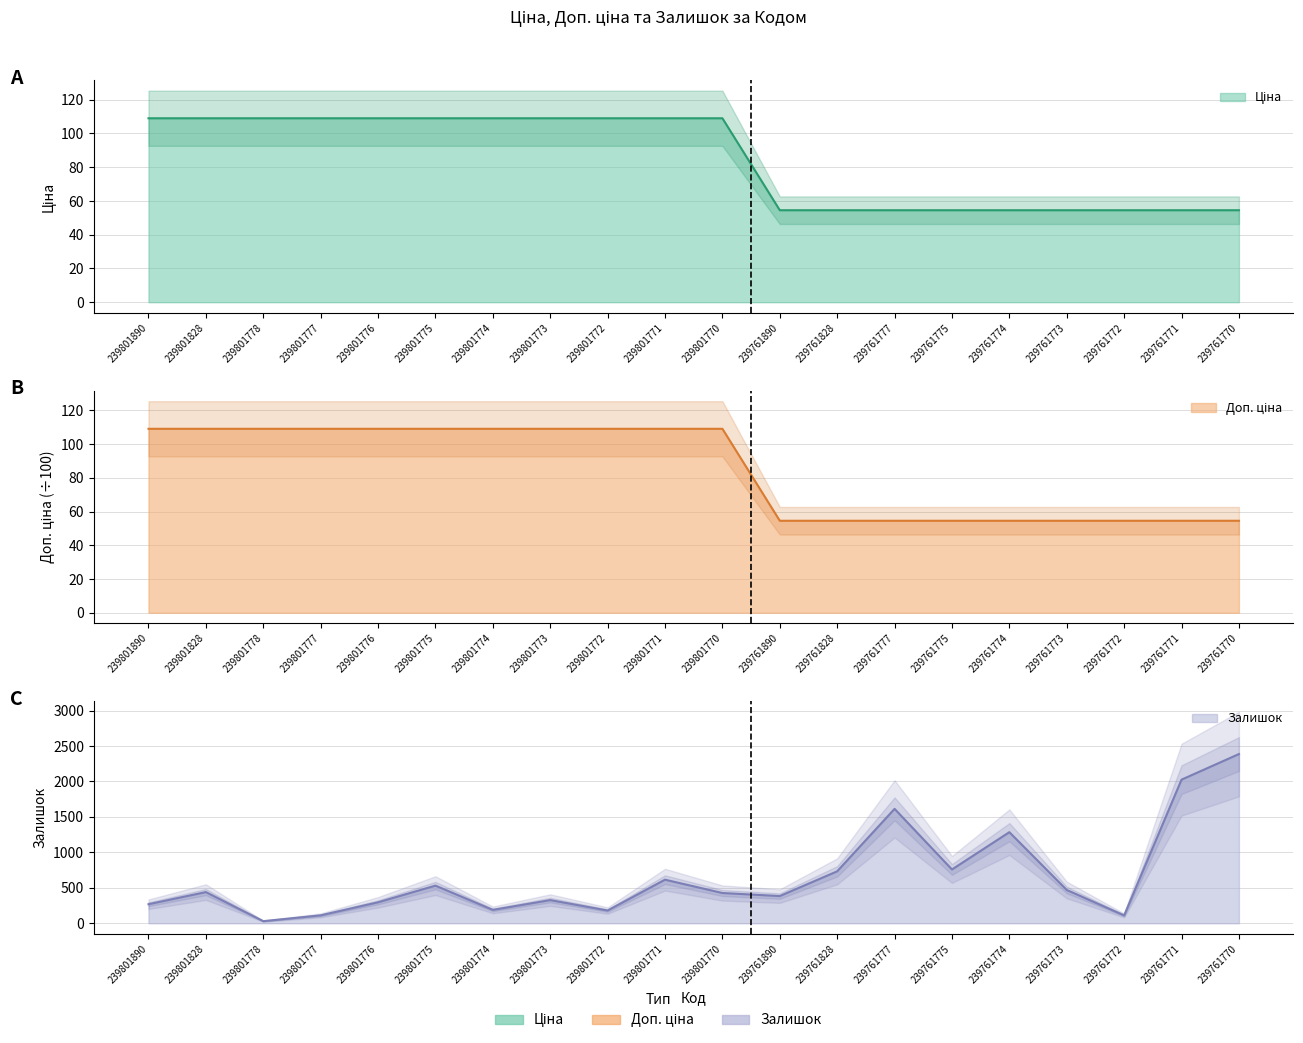

How many lines are shown in the chart?

3